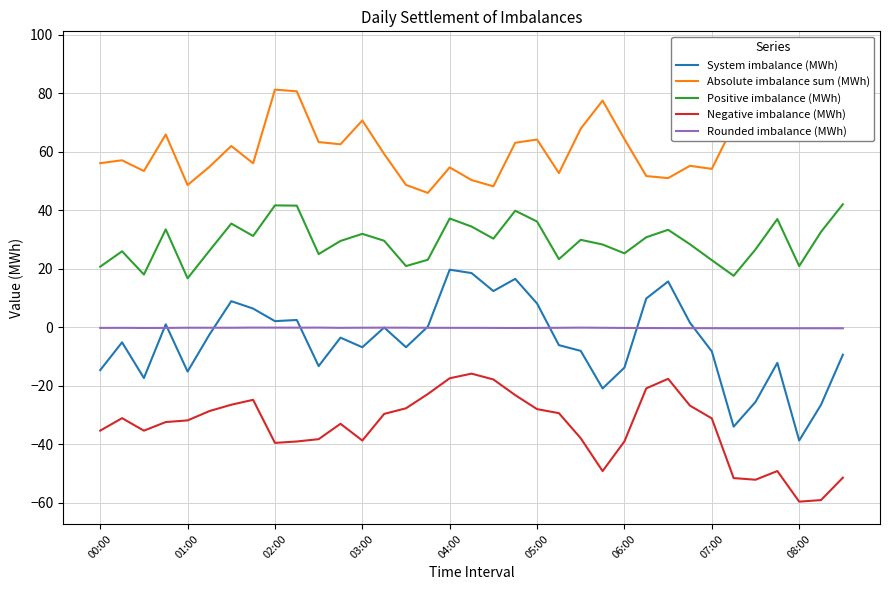

What is the minimum value for System imbalance (MWh)?

-38.8